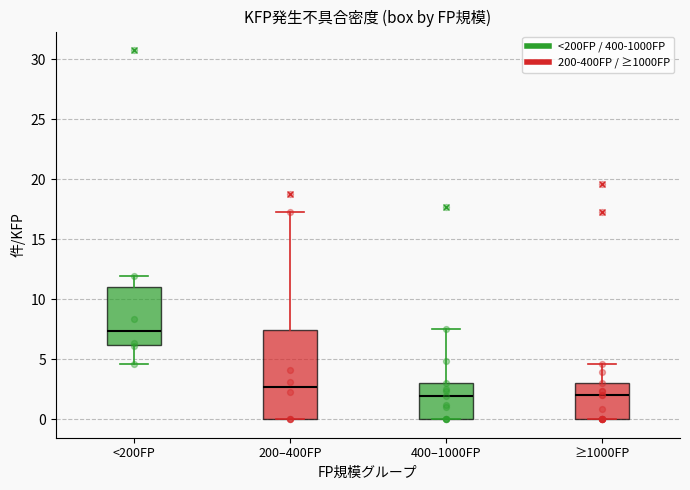

Reading left to right, transcribe this box plot: for each box, give where its median line is, the range the box spans, and where its two whiskers end, as read against the y-axis. The values are not printed on the chart, so give them approximately, as read against the axis.

<200FP: median 7.5, box 6.0 to 11.0, whiskers 4.5 to 12.0
200–400FP: median 2.5, box 0.0 to 7.5, whiskers 0.0 to 17.5
400–1000FP: median 2.0, box 0.0 to 3.0, whiskers 0.0 to 7.5
≥1000FP: median 2.0, box 0.0 to 3.0, whiskers 0.0 to 4.5